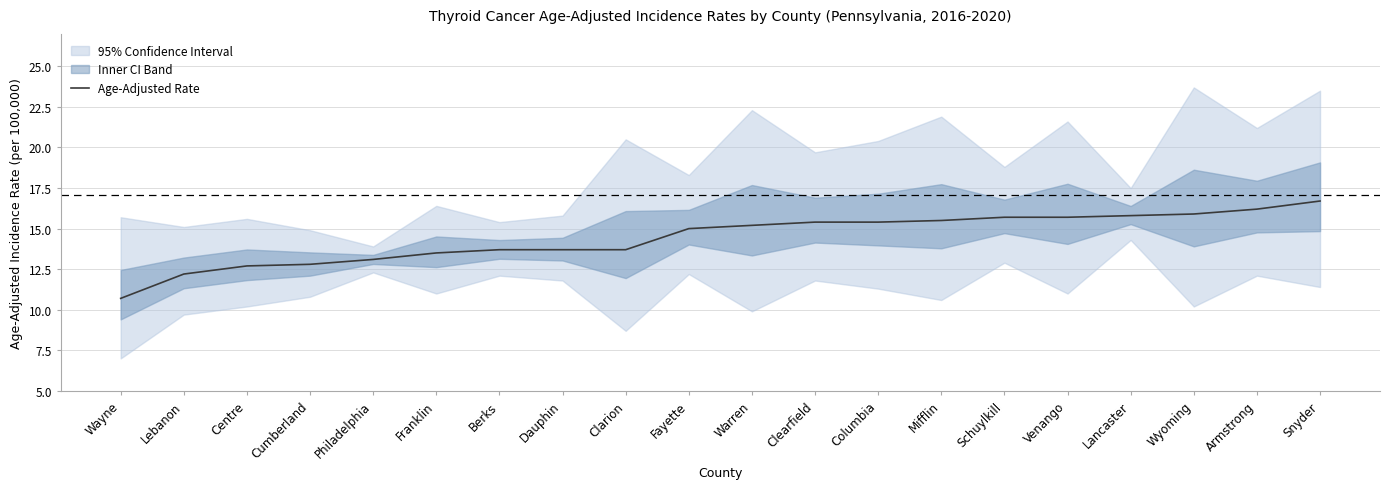

List the labels in order of value, smallest first.

Wayne, Lebanon, Centre, Cumberland, Philadelphia, Franklin, Berks, Dauphin, Clarion, Fayette, Warren, Clearfield, Columbia, Mifflin, Schuylkill, Venango, Lancaster, Wyoming, Armstrong, Snyder